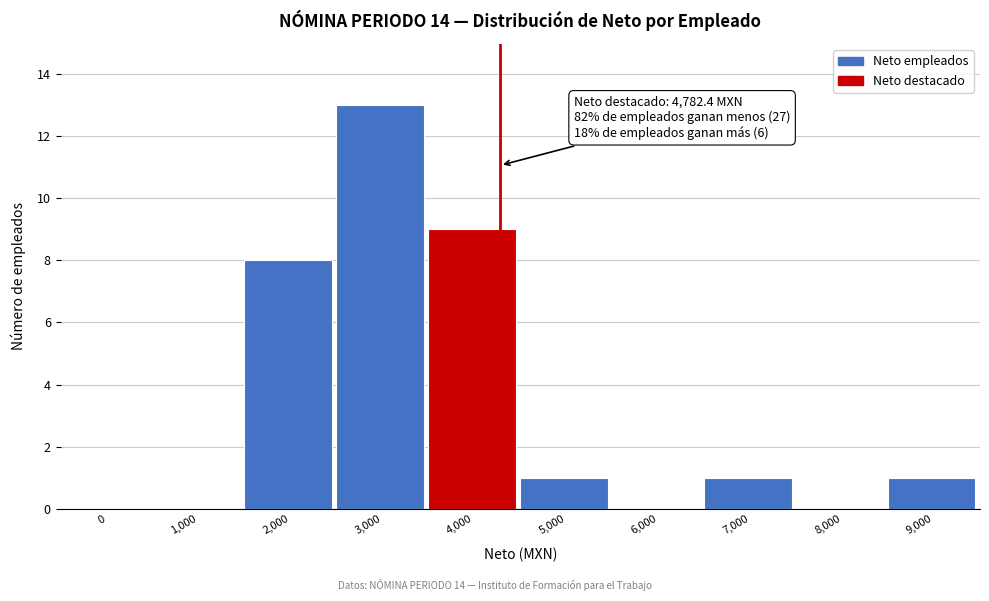

Reading left to right, list all the values displayed in this chart.

0=0	1,000=0	2,000=8	3,000=13	4,000=9	5,000=1	6,000=0	7,000=1	8,000=0	9,000=1